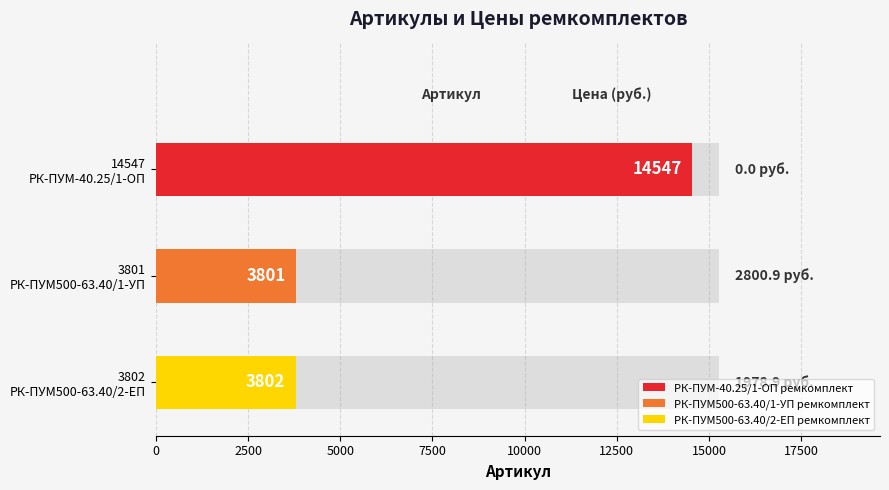

Reading left to right, list all the values displayed in this chart.

РК-ПУМ-40.25/1-ОП ремкомплект=14547	РК-ПУМ500-63.40/1-УП ремкомплект=3801	РК-ПУМ500-63.40/2-ЕП ремкомплект=3802